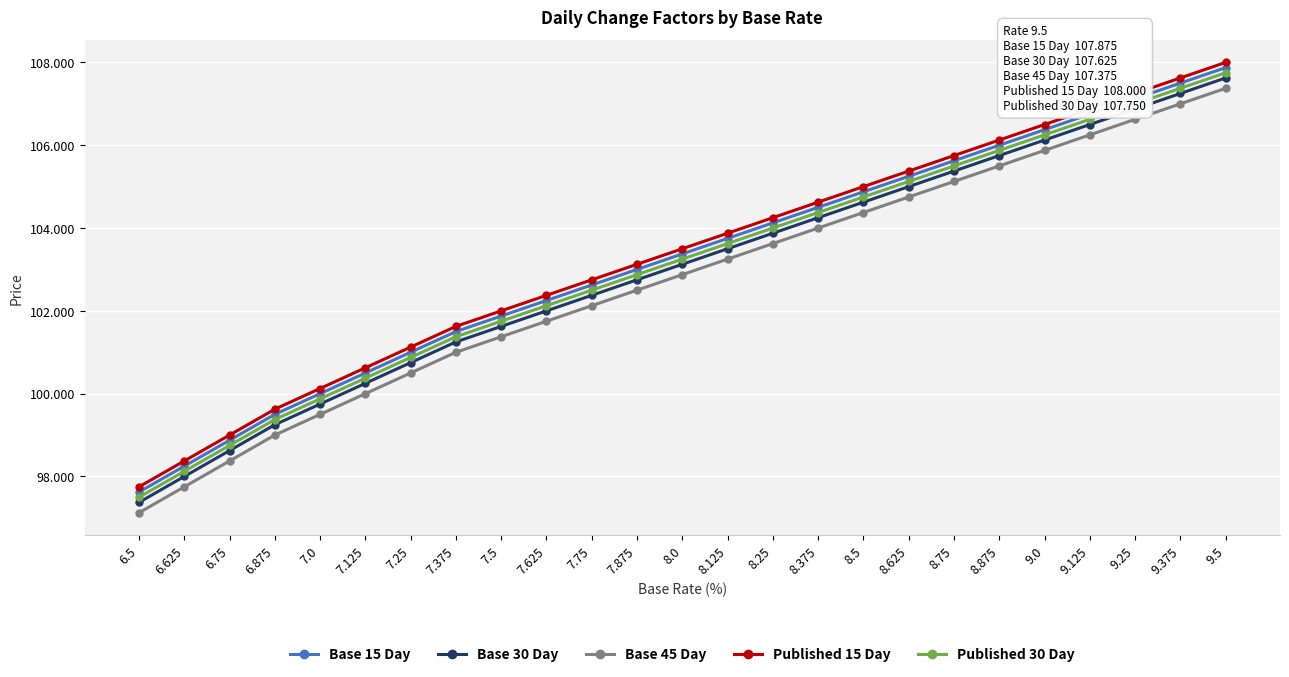

What position from the right is 7.0?

21